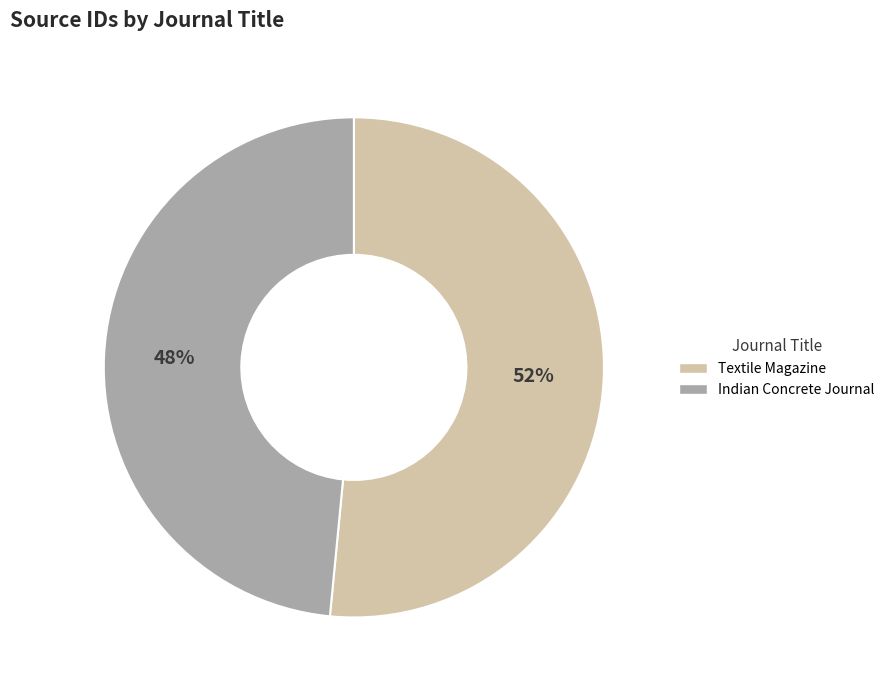

The Textile Magazine slice represents 64% of the pie. True or false?

False